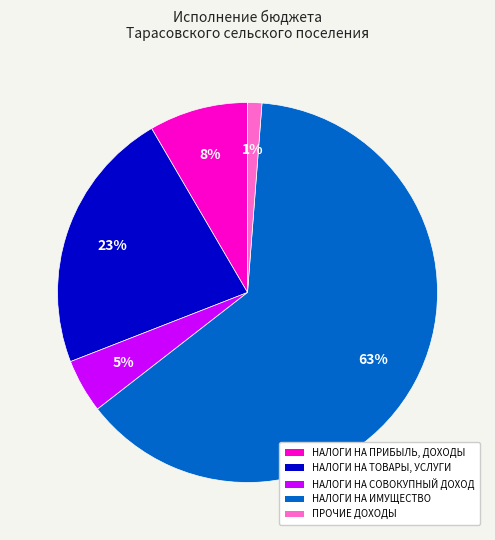

Does any single category account for the majority?

Yes